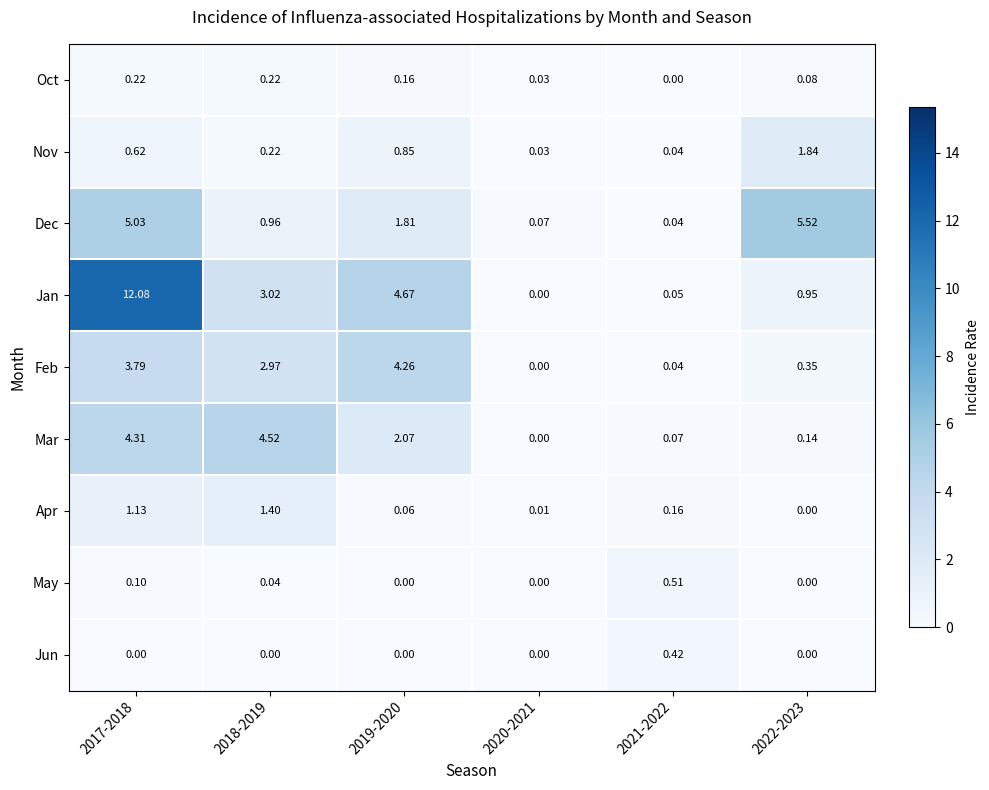

Which series has the largest total across all categories?

Jan